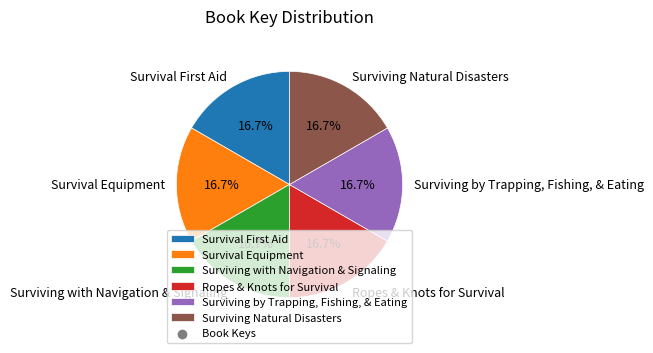

True or false: Survival Equipment accounts for 17% of the total.

True